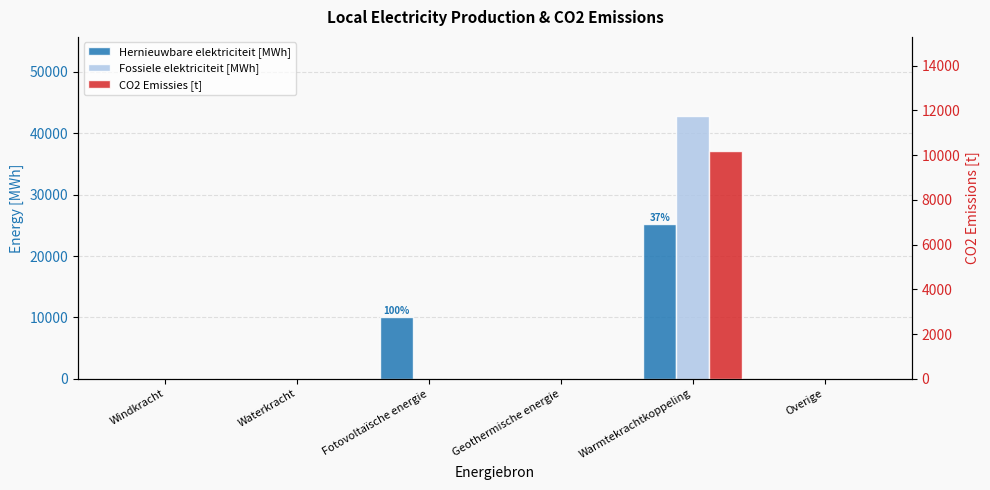

At which label does Fossiele elektriciteit [MWh] reach its minimum?

Windkracht